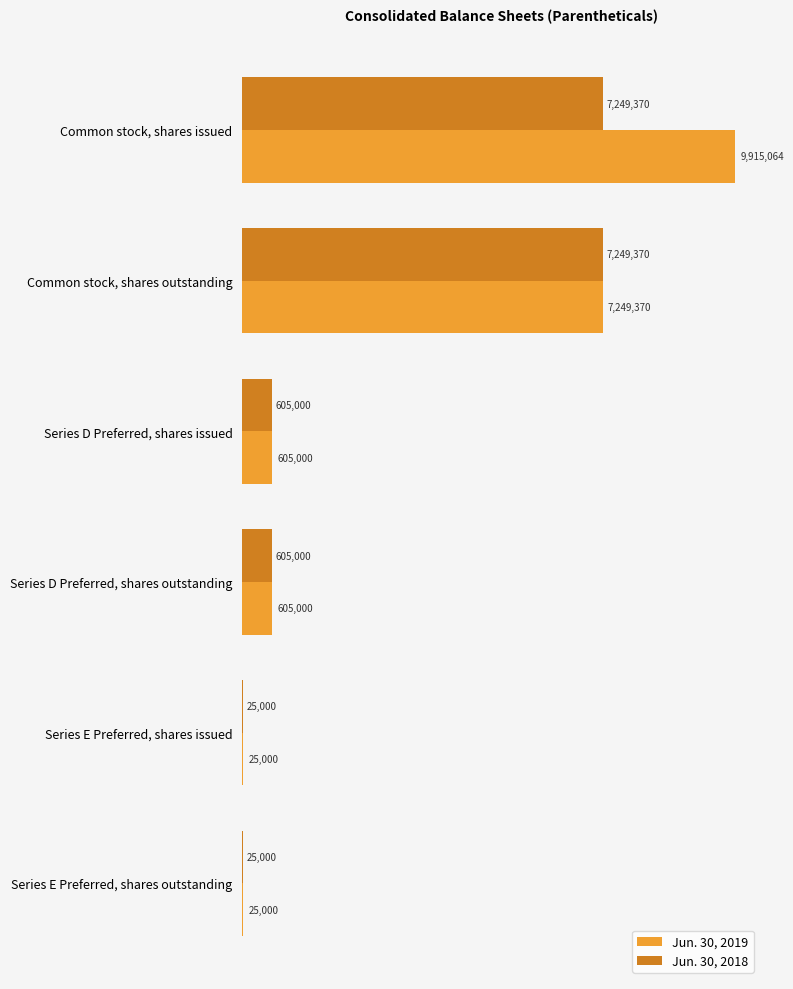

What position from the right is Common stock, shares issued?

6